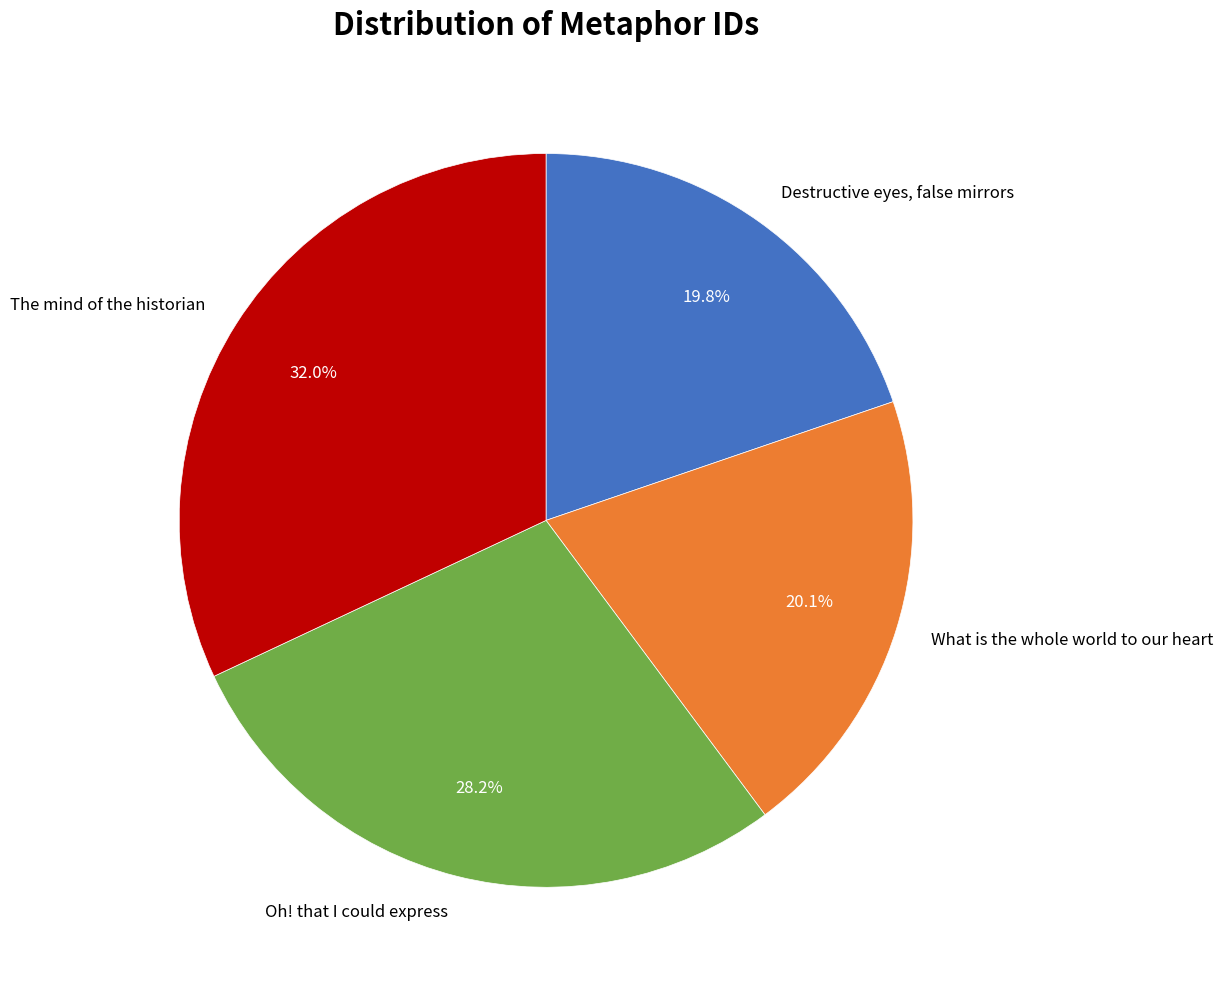

True or false: Oh! that I could express accounts for 28% of the total.

True